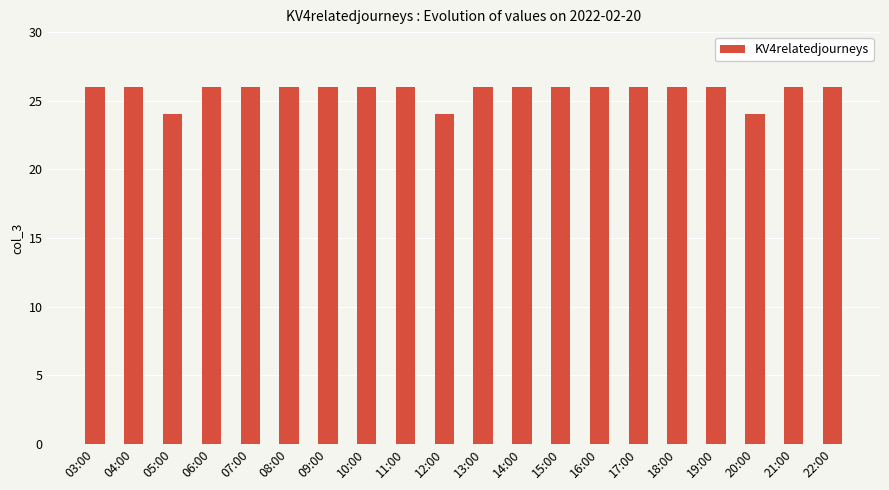

Reading left to right, what are all the values shown in this chart?

26	26	24	26	26	26	26	26	26	24	26	26	26	26	26	26	26	24	26	26